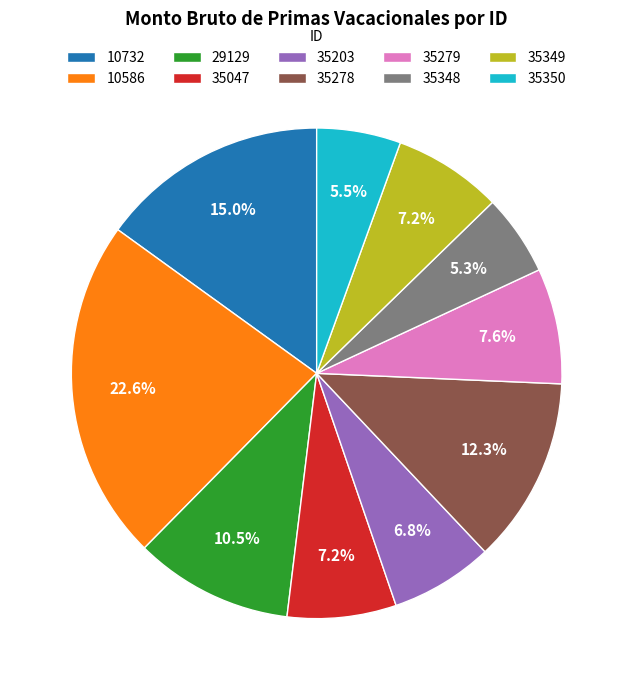

Is there any slice that represents more than half of the pie?

No